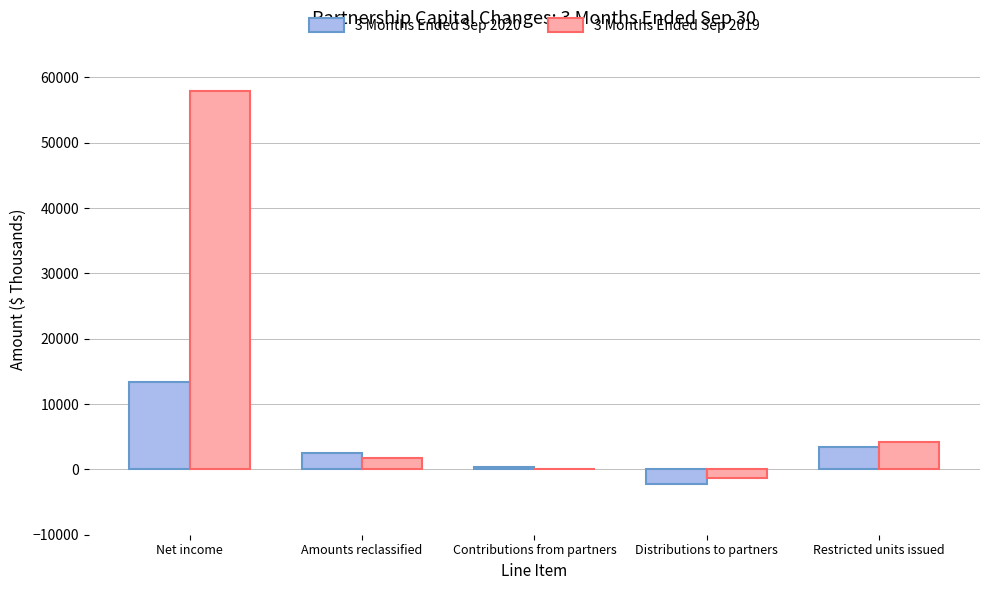

Where is 3 Months Ended Sep 2019 nearest to the value 28293?

Restricted units issued